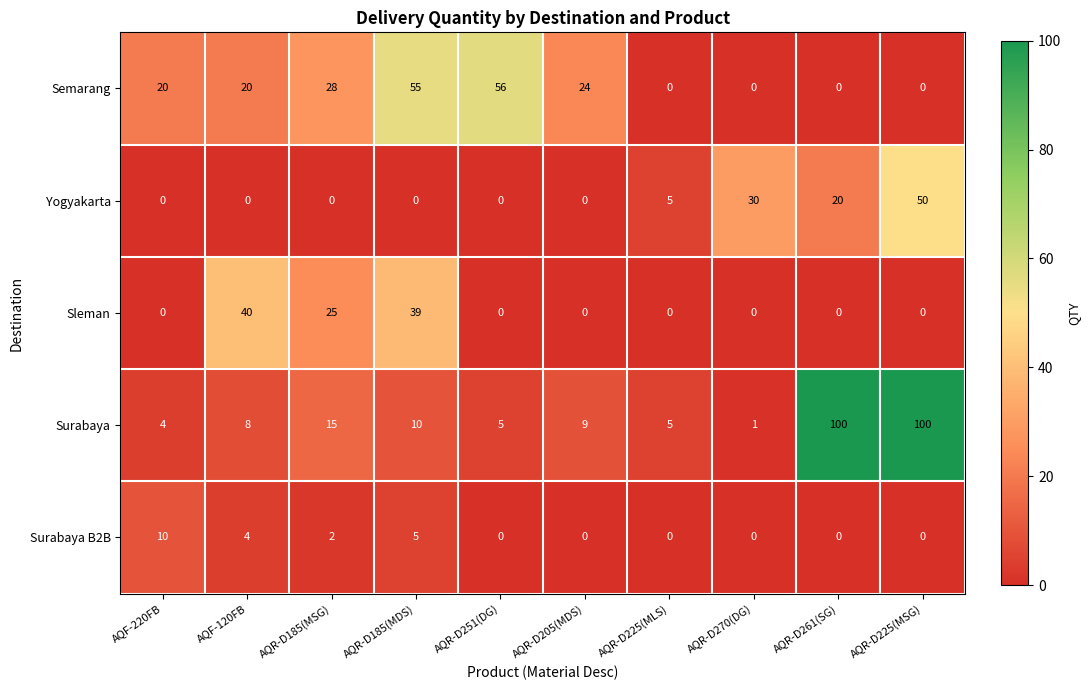

Count the number of categories in the chart.

10